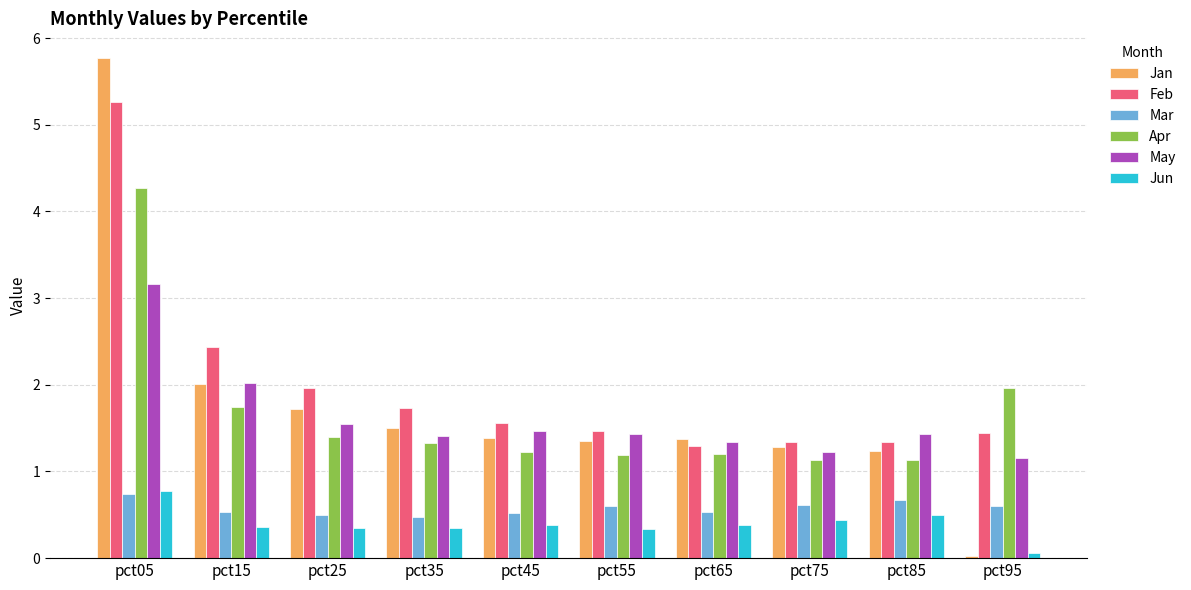

How many bars are there in total?

60